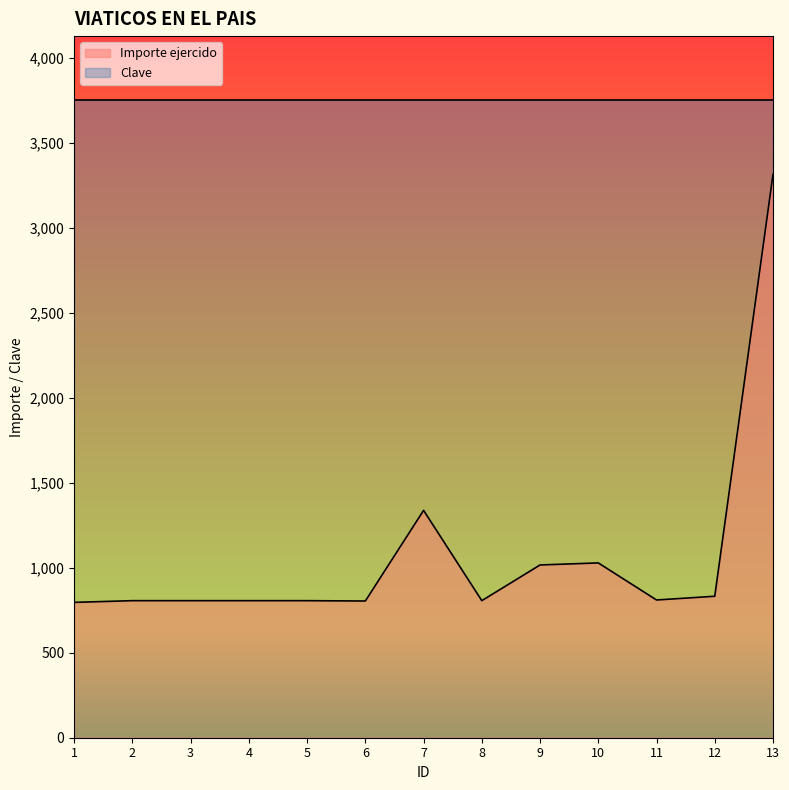

The value at 10 is 1028.0. True or false?

True